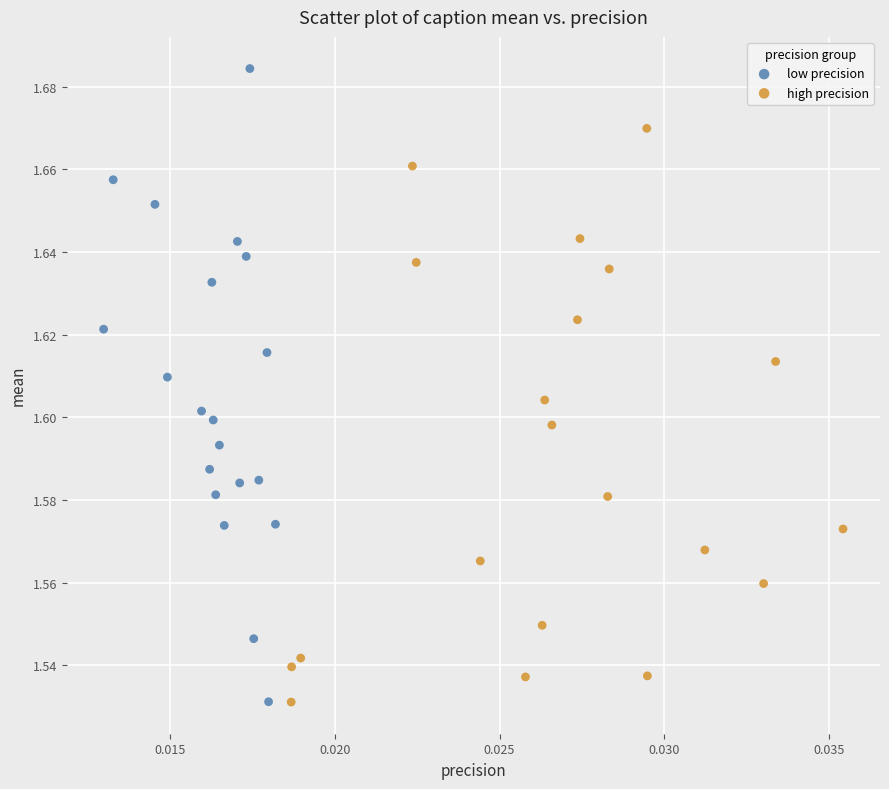

Which series reaches the maximum Y coordinate?

low precision